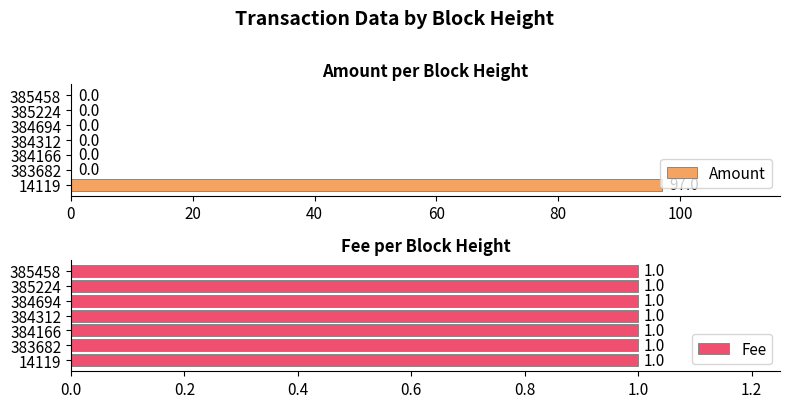

Which series has the largest range (max minus min)?

Amount